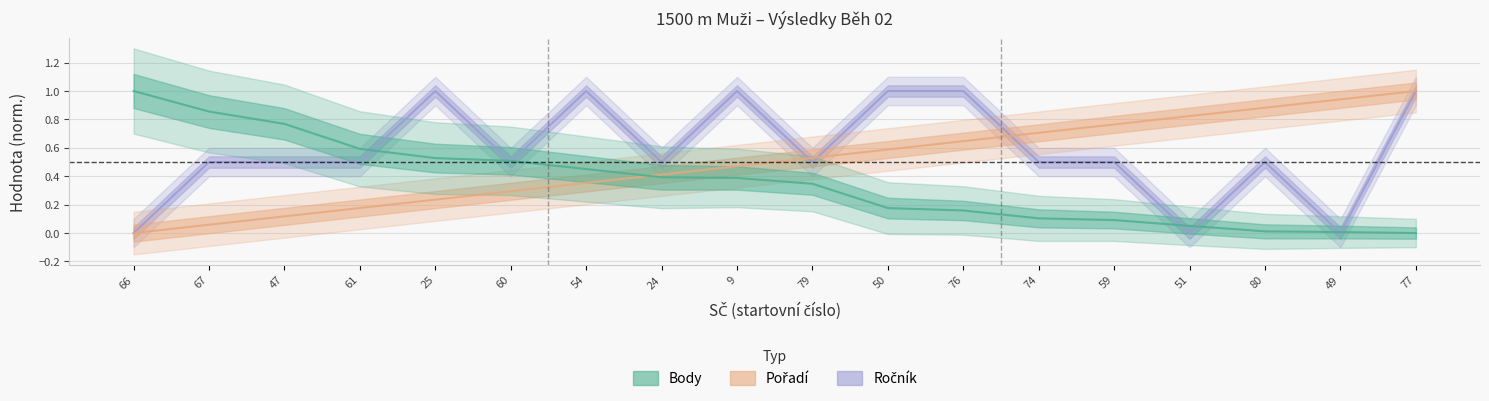

Where is Pořadí nearest to the value 0?

66